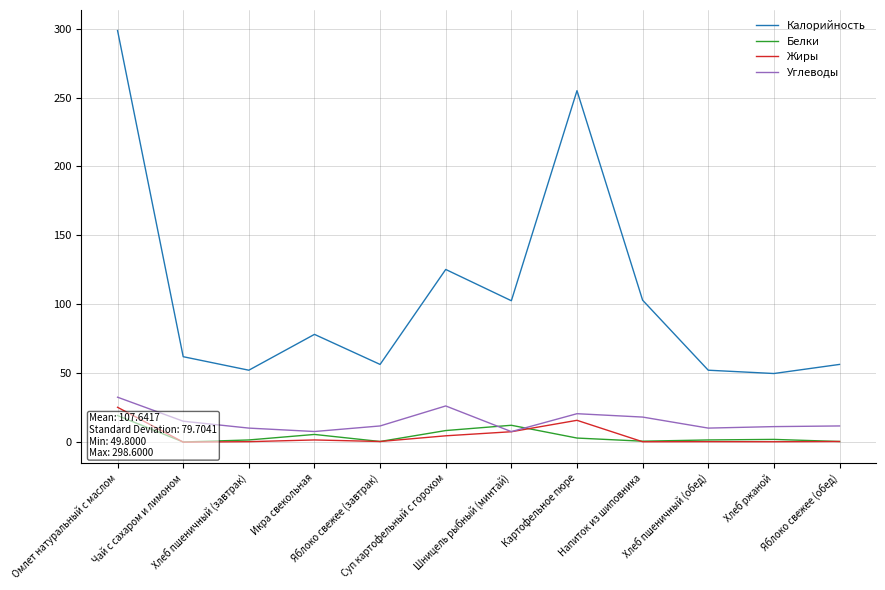

Rank the categories by Калорийность value from highest to lowest.

Омлет натуральный с маслом, Картофельное пюре, Суп картофельный с горохом, Напиток из шиповника, Шницель рыбный (минтай), Икра свекольная, Чай с сахаром и лимоном, Яблоко свежее (завтрак), Яблоко свежее (обед), Хлеб пшеничный (завтрак), Хлеб пшеничный (обед), Хлеб ржаной